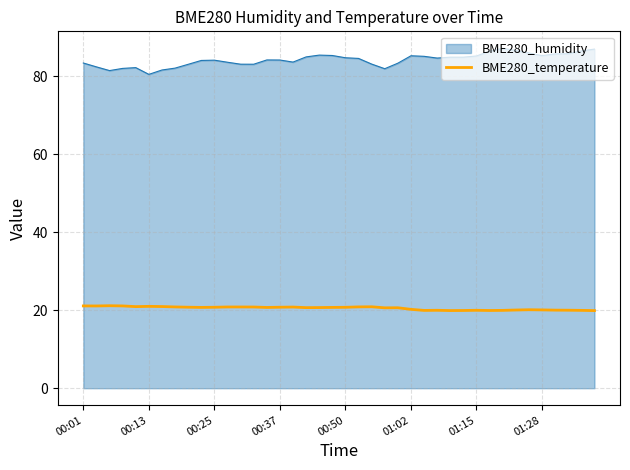

What is the maximum value for BME280_humidity?

87.2